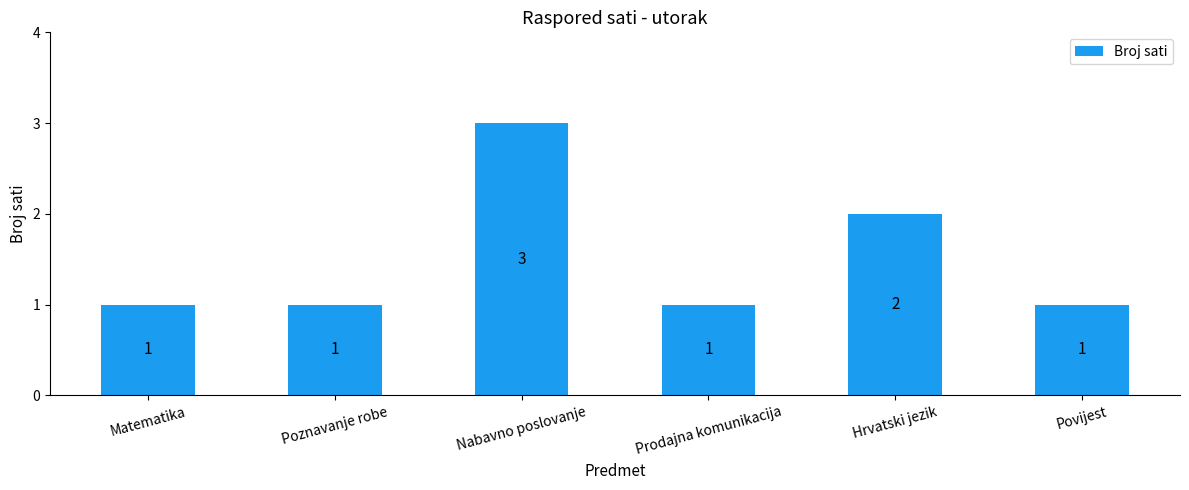

How many bars are there in total?

6